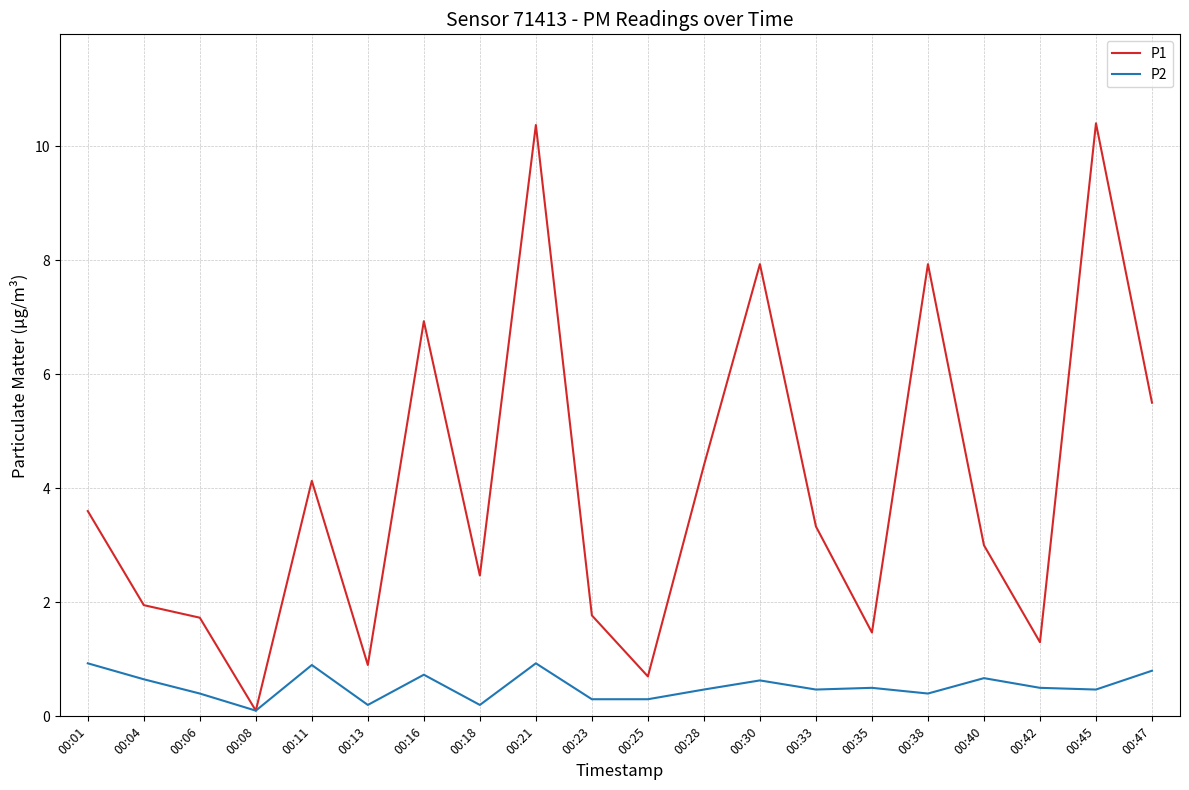

List the series in order of their overall mean, lowest first.

P2, P1